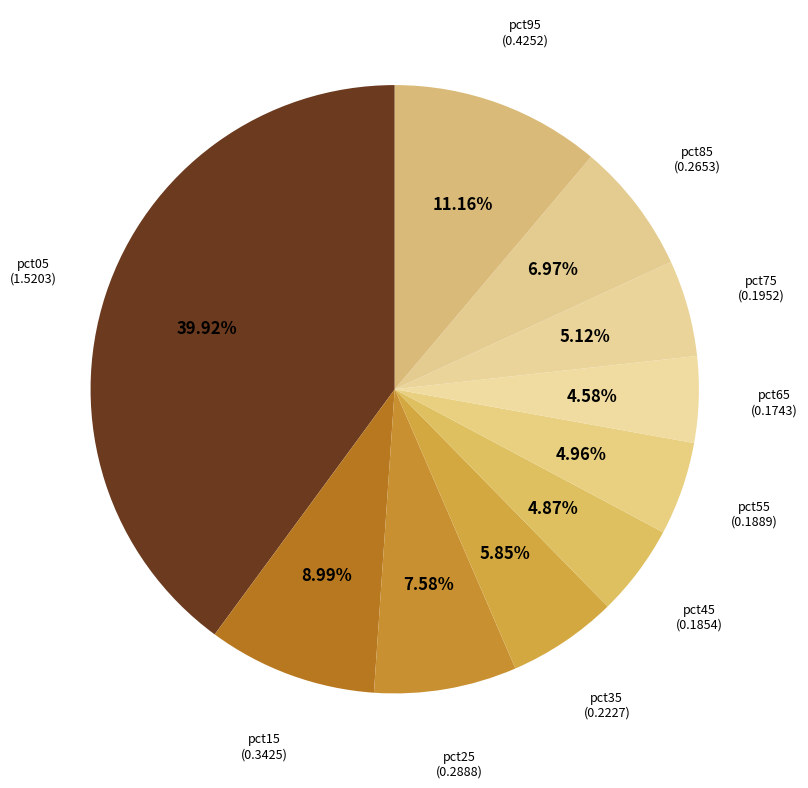

To the nearest percent, what portion does pct95 represent?

11%